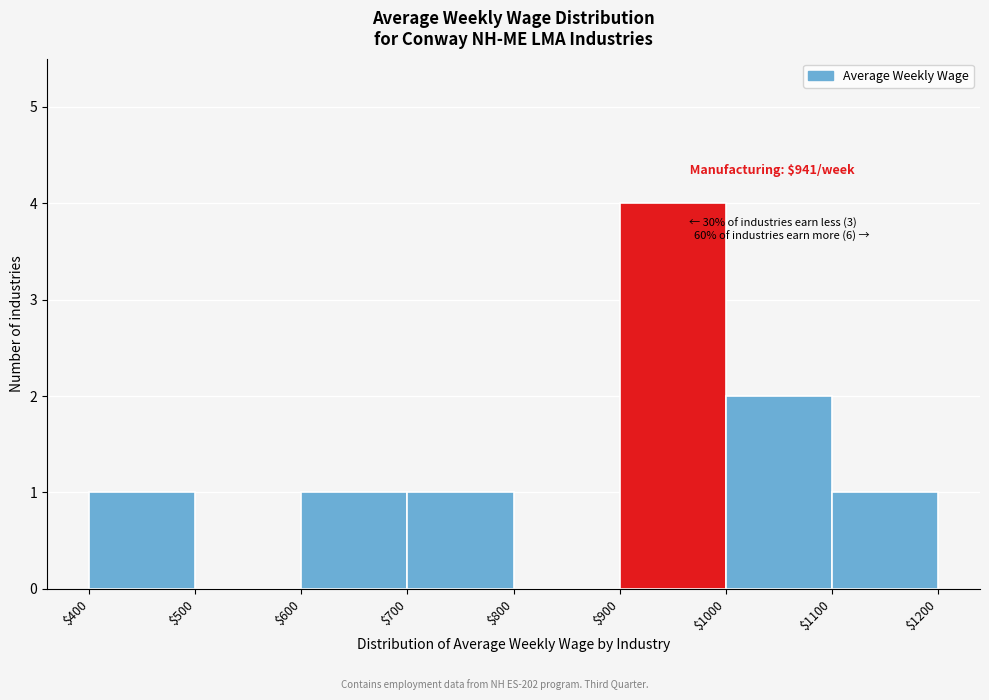

Over which range of the x-axis is the bar tallest?

$900 to $1000